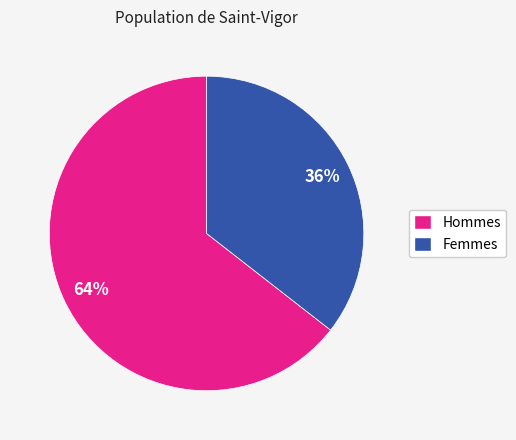

To the nearest percent, what is the average slice percentage?

50%